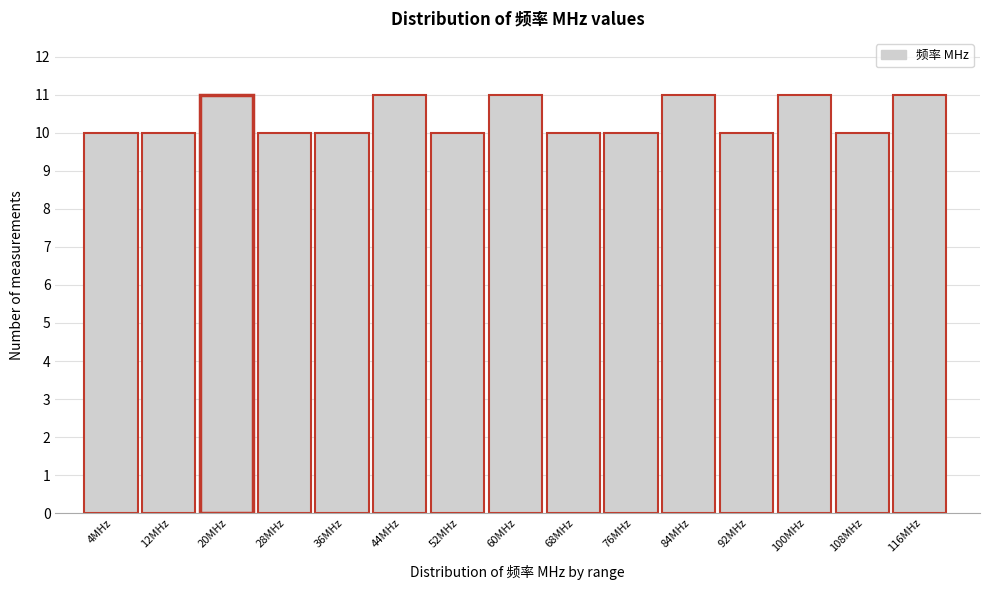

Reading left to right, transcribe this chart: for each bar, give the range it covers on the x-axis and its height. Neither the bar edges nor the heights are printed on the chart, so give them approximately, as read against the axes.

0 to 8: 10
8 to 16: 10
16 to 24: 11
24 to 32: 10
32 to 40: 10
40 to 48: 11
48 to 56: 10
56 to 64: 11
64 to 72: 10
72 to 80: 10
80 to 88: 11
88 to 96: 10
96 to 104: 11
104 to 112: 10
112 to 120: 11